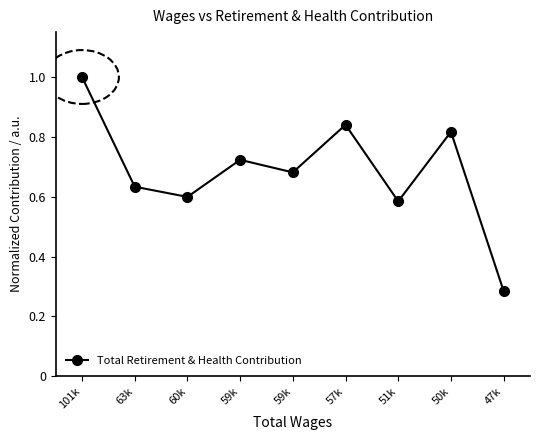

Rank the categories by value from lowest to highest.

47k, 51k, 60k, 63k, 59k, 59k, 50k, 57k, 101k